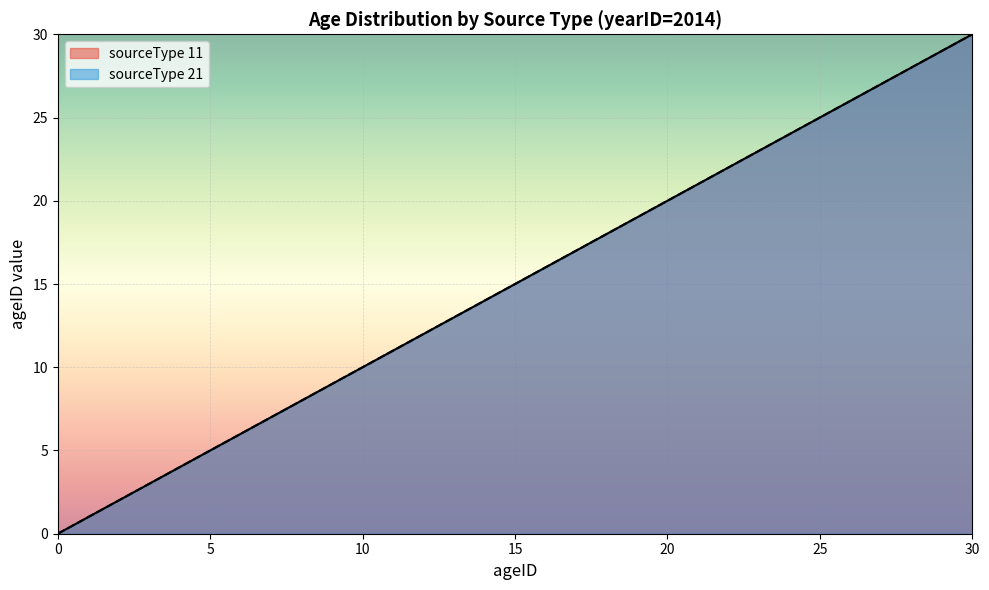

The sourceType 21 series shows 27 at 27. True or false?

True